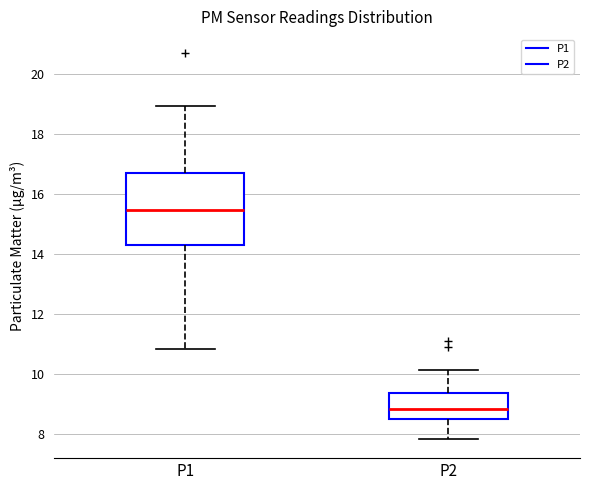

Comparing the boxes themselves (not the whiskers), which one is the tallest?

P1